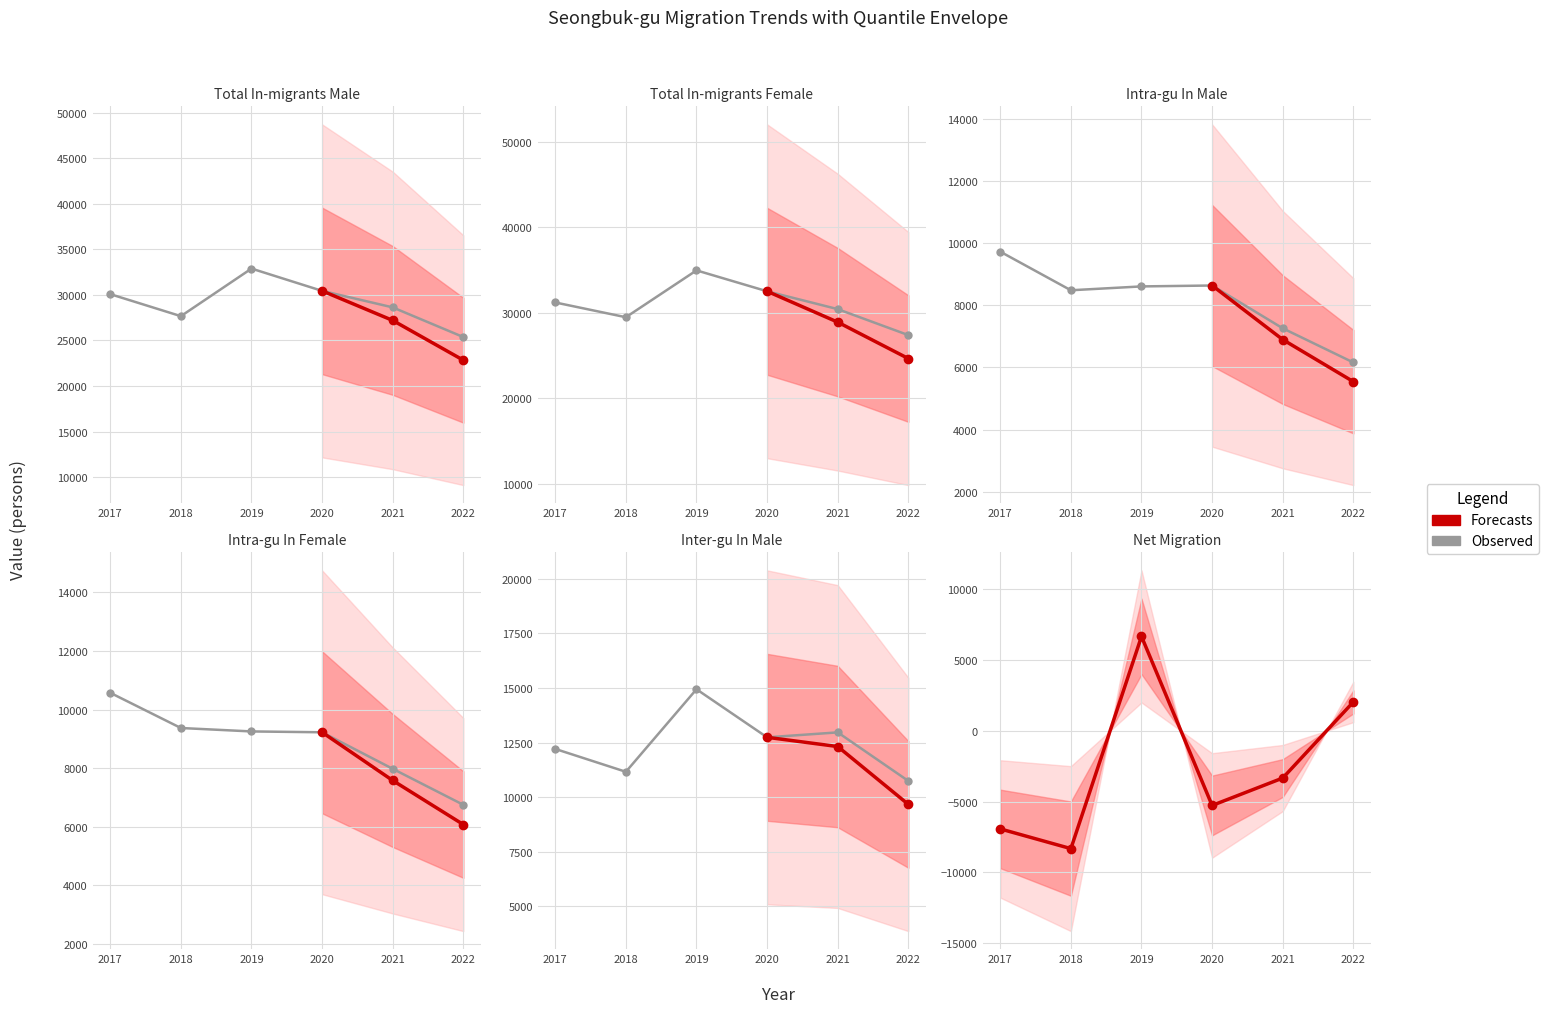

Is it true that Observed equals 17179 at 2022?

False